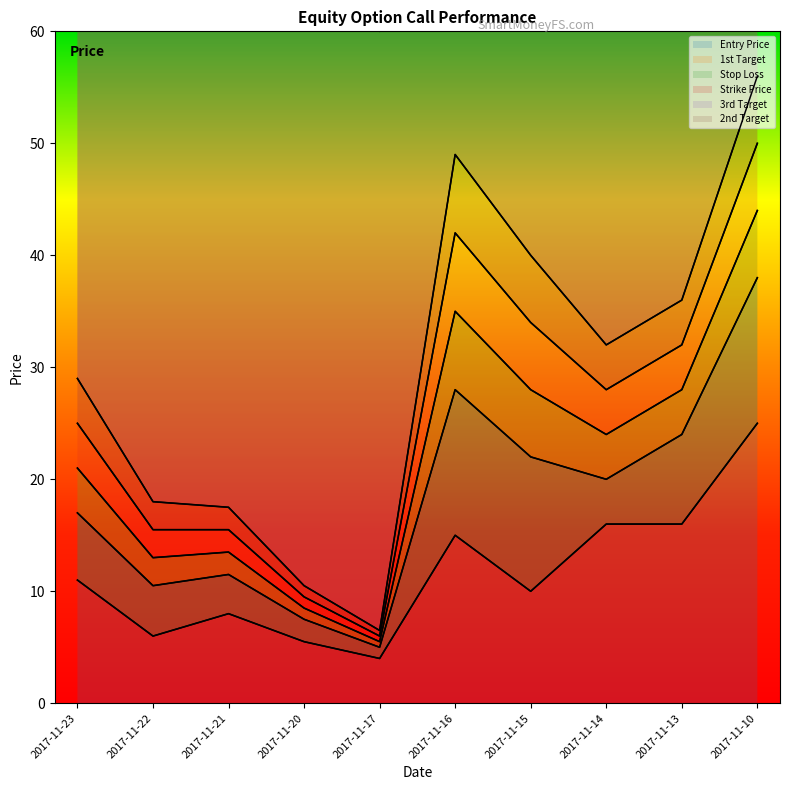

Between 2017-11-23 and 2017-11-13, which is larger?

2017-11-13